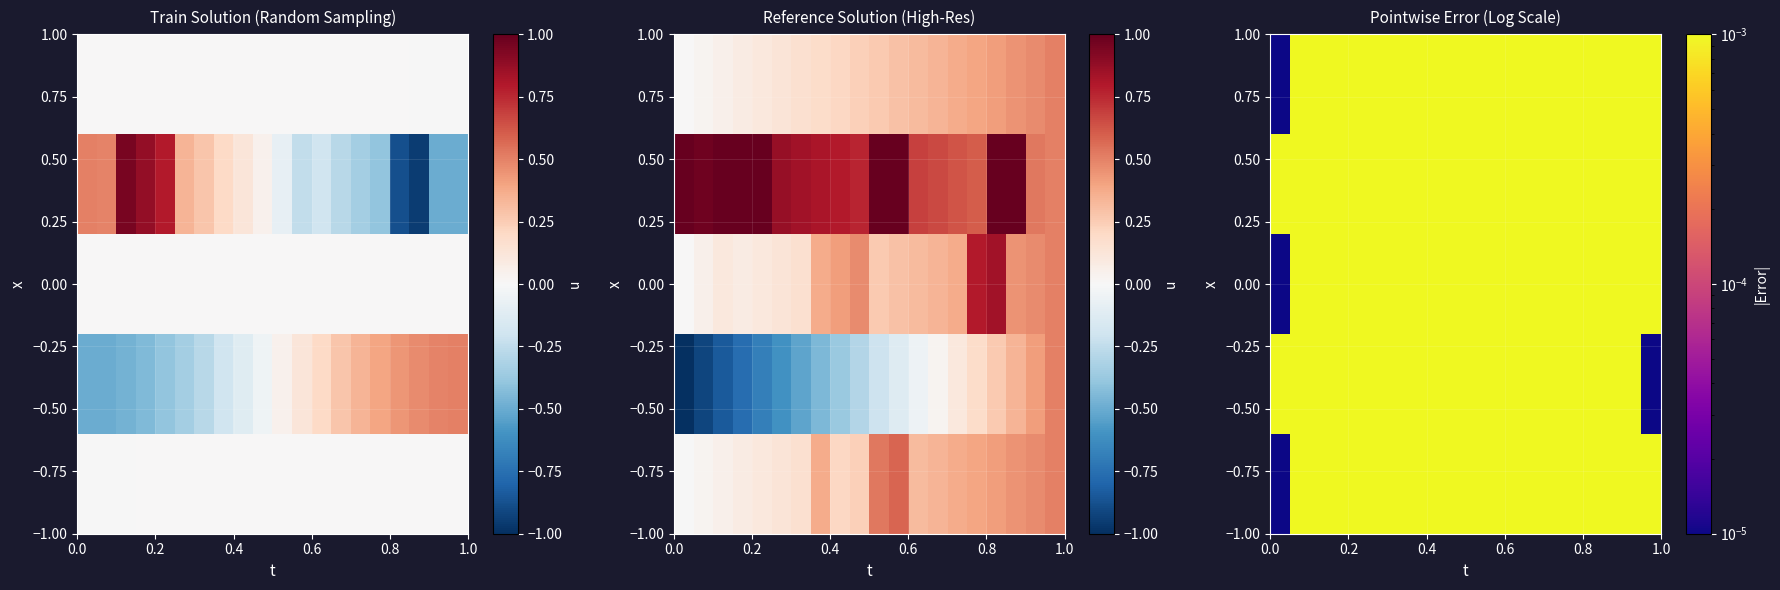

How many series are shown in this chart?

5